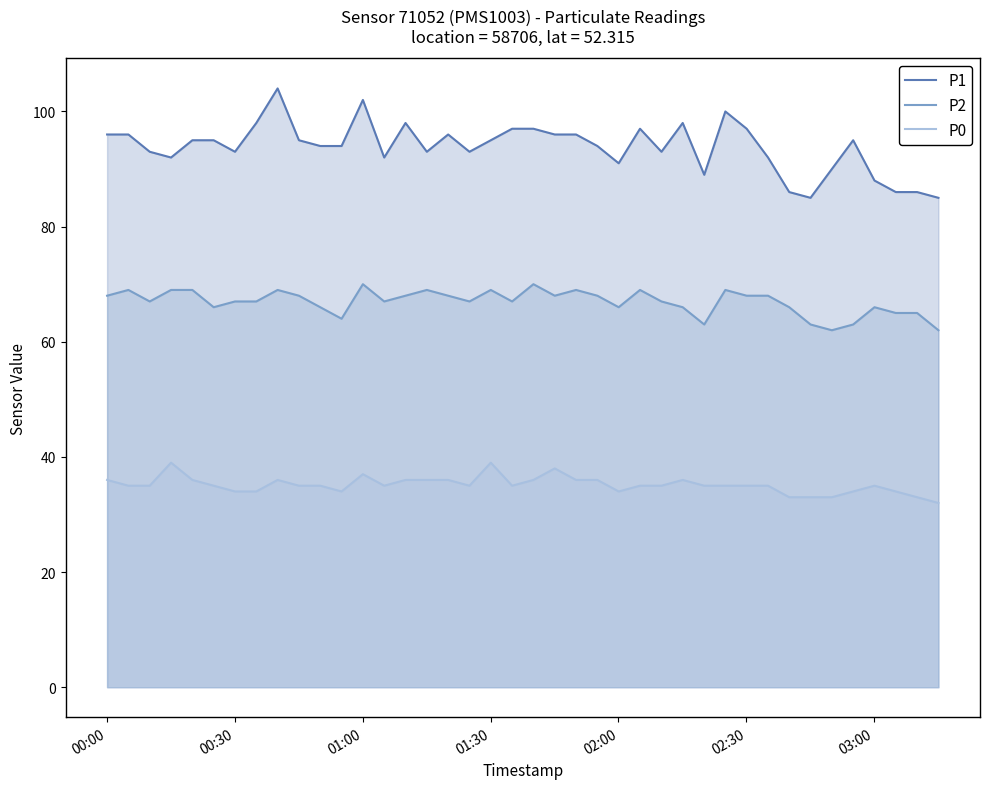

Which series has the largest total across all categories?

P1